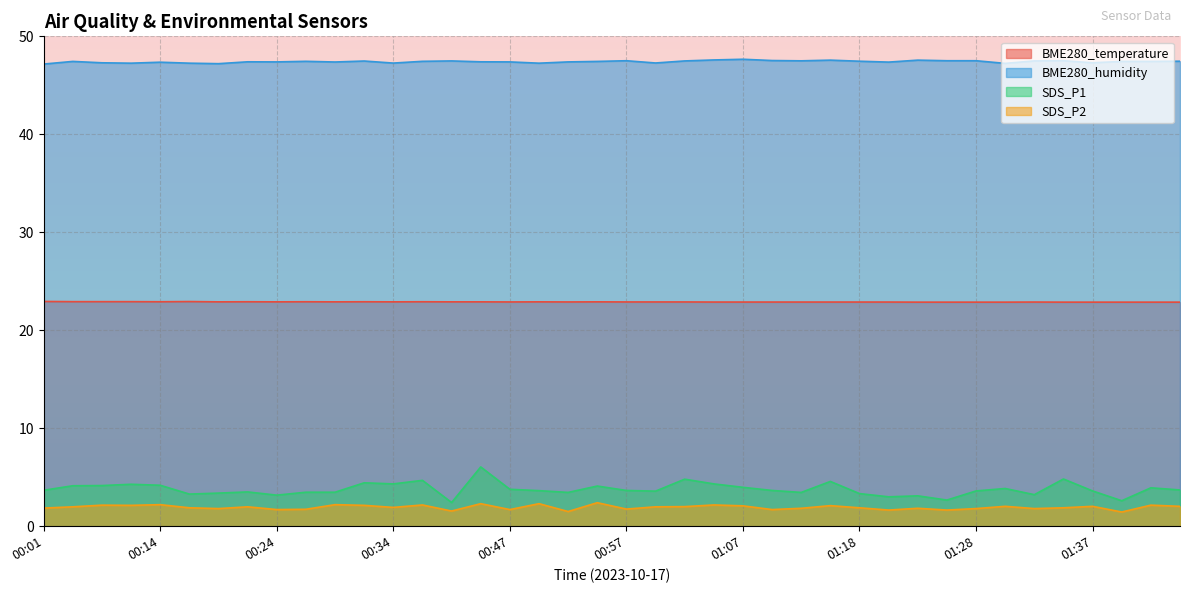

True or false: BME280_temperature and SDS_P2 cross at least once.

False